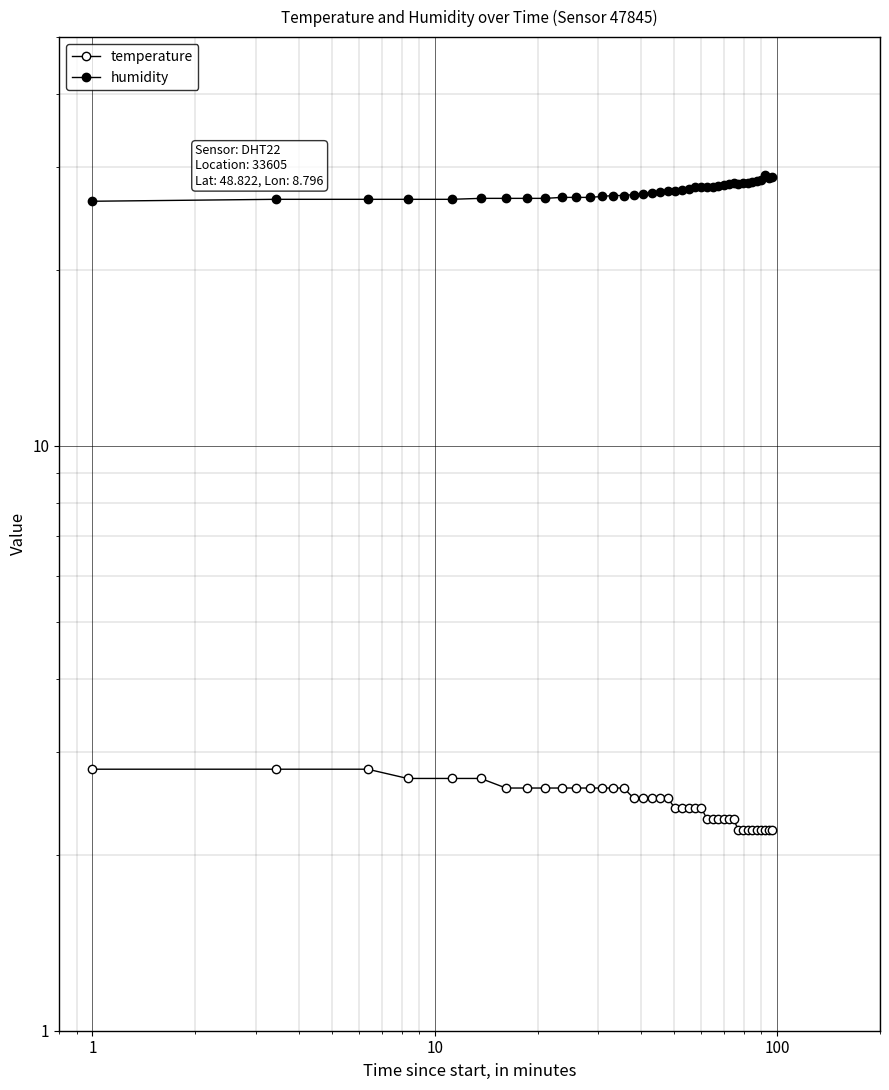

Is the value of temperature at 10 greater than the value of humidity at 14?

No